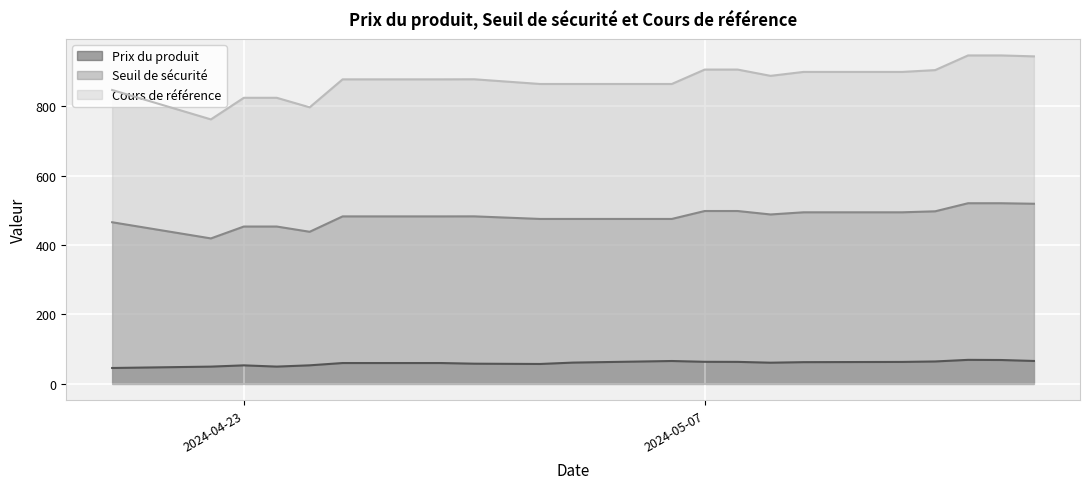

Does the chart display data point markers on the line(s)?

No